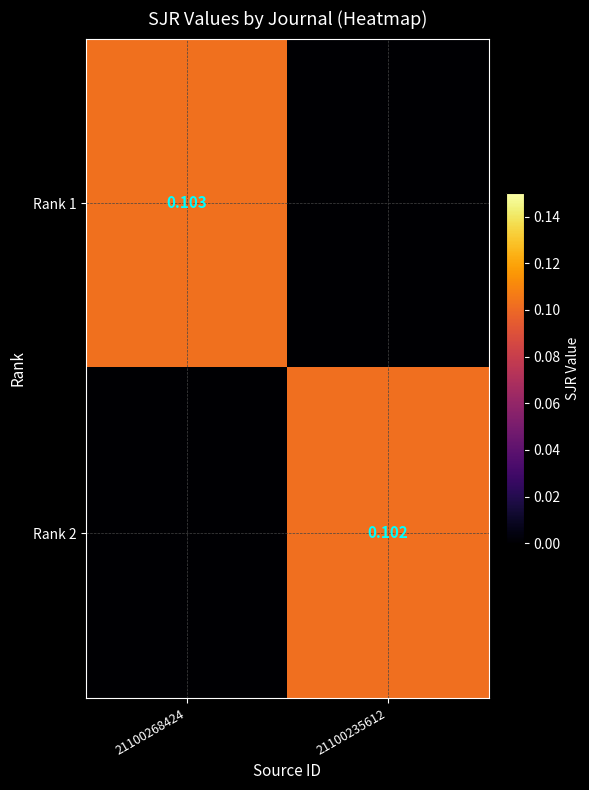

What is the average value of the Rank 2 series?

0.1